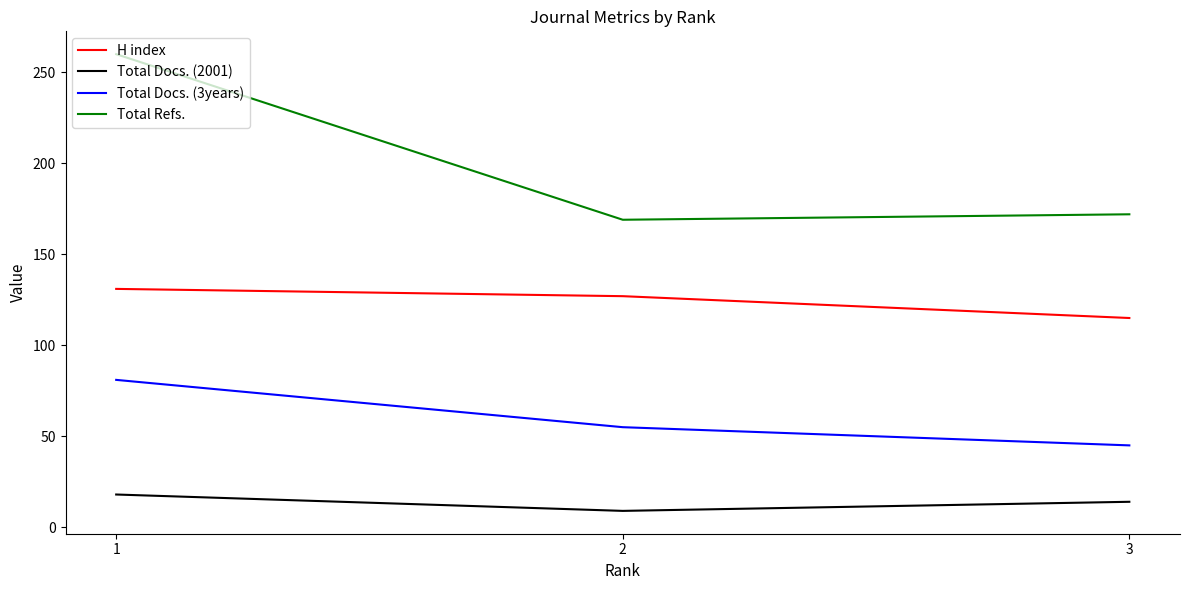

Which series has the largest total across all categories?

Total Refs.